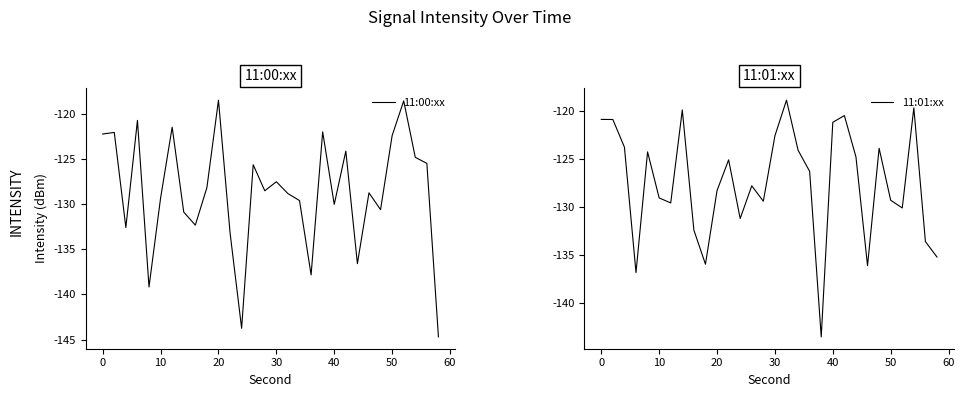

In 11:00:xx, how many points are lower than both neighbors (excluding endpoints)?

9